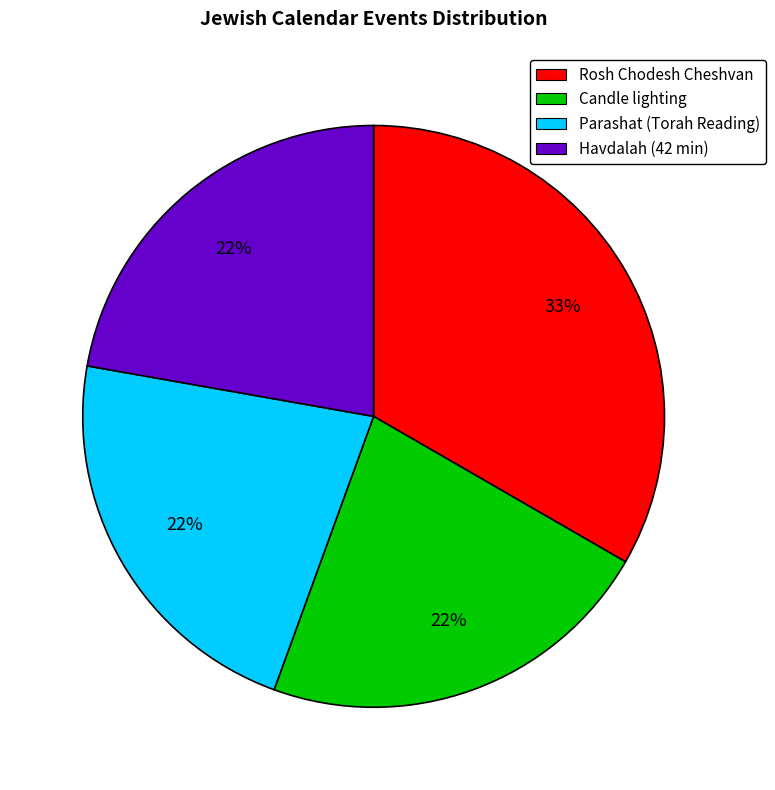

Combined, do Havdalah (42 min) and Candle lighting account for over 50%?

No